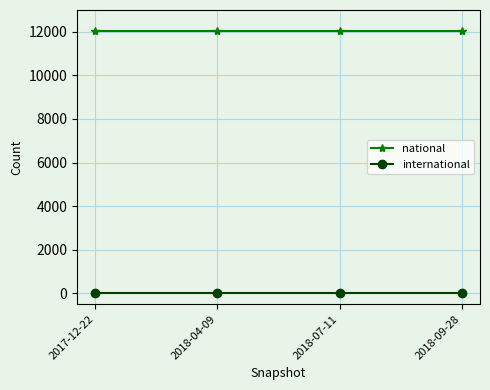

True or false: national and international intersect in this chart.

False